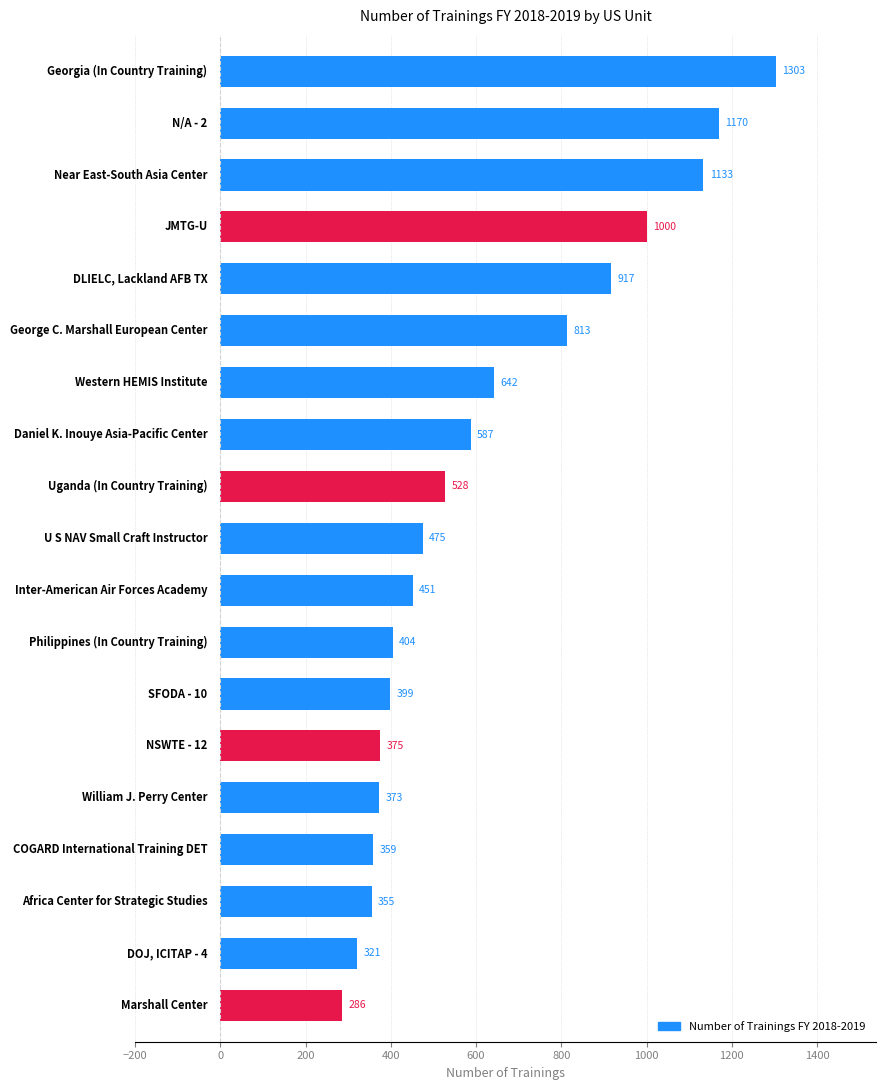

What is the minimum value shown in the chart?

286